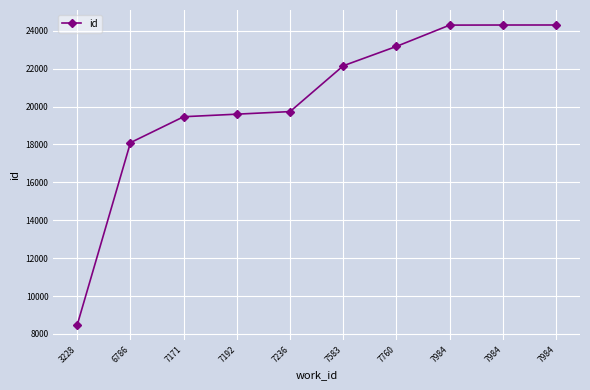

Is this an area chart (filled region under the line)?

No